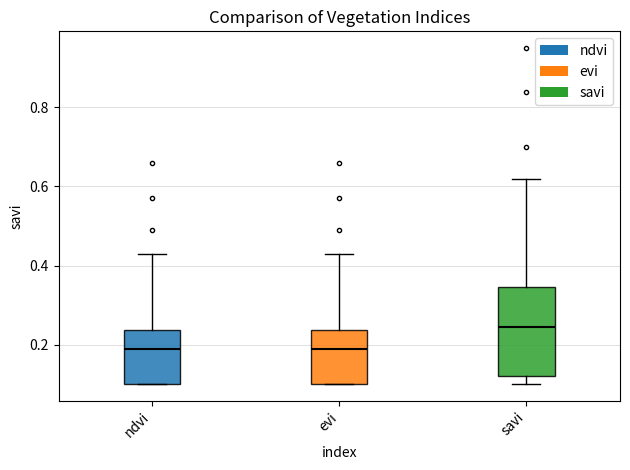

Comparing the boxes themselves (not the whiskers), which one is the tallest?

savi